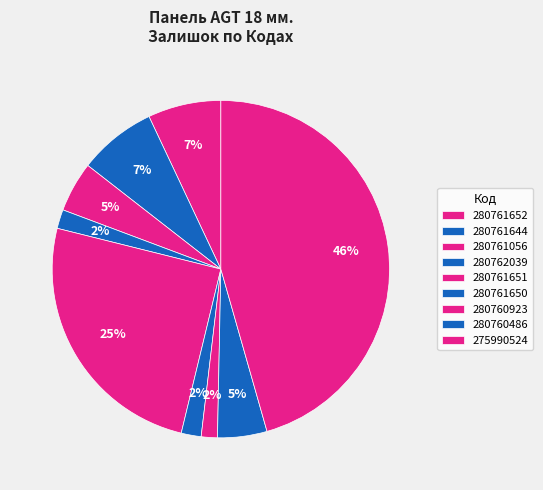

What percentage is the 280762039 slice, to the nearest percent?

2%